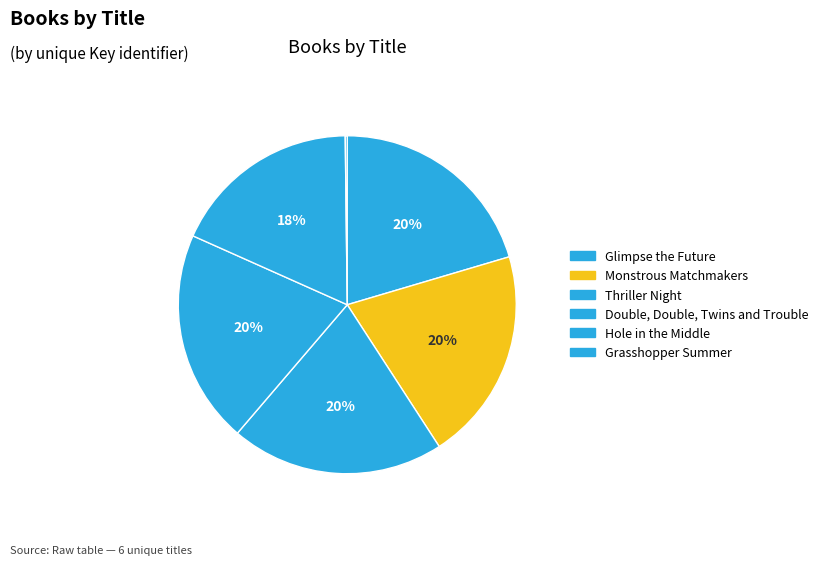

To the nearest percent, what is the combined percentage of Thriller Night and Monstrous Matchmakers?

41%